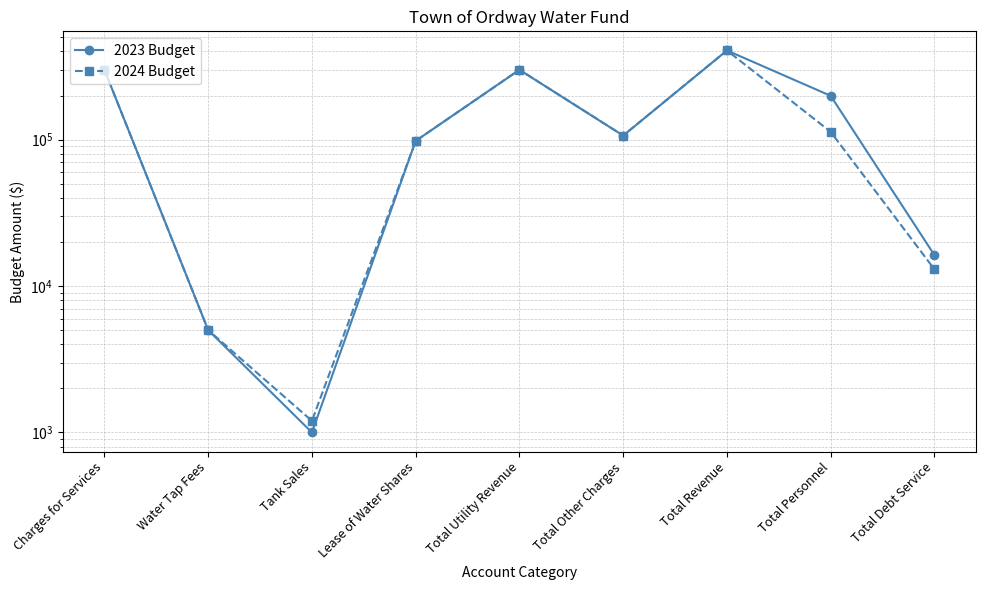

What is the maximum value shown in the chart?

406700